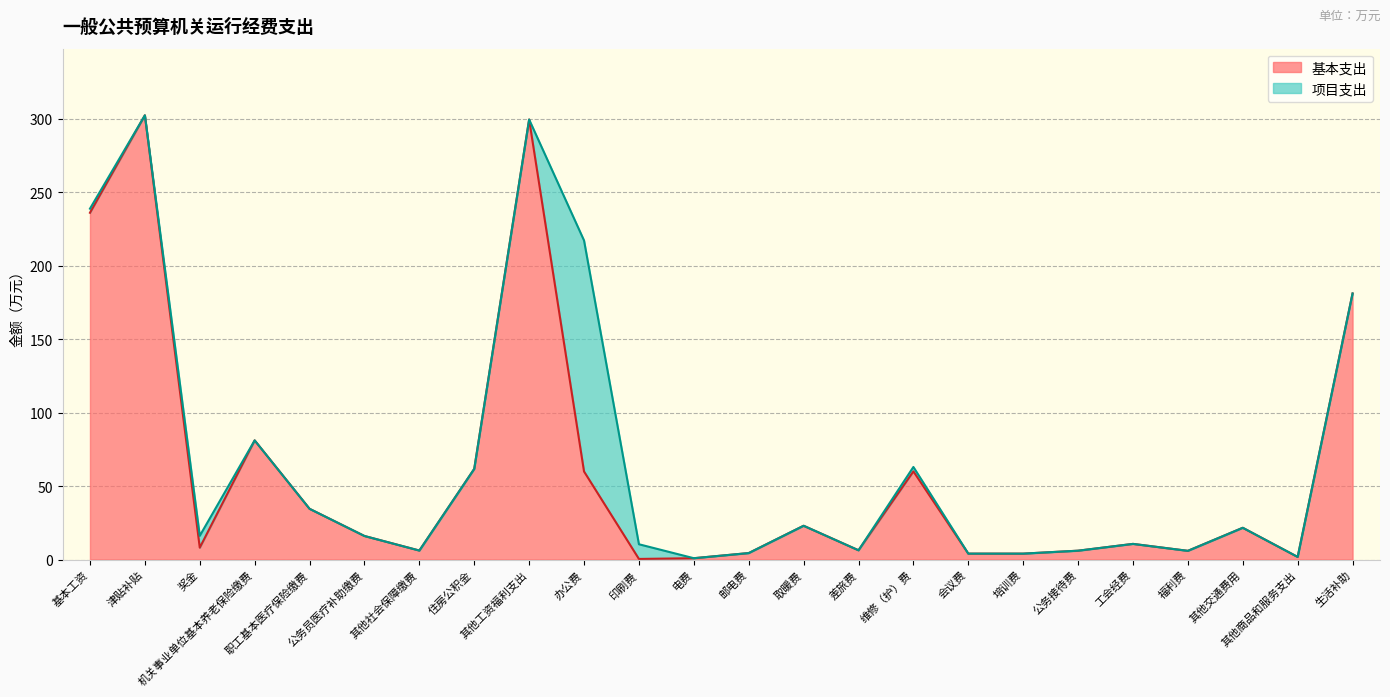

Is it true that the value at 其他商品和服务支出 is 2.8?

False